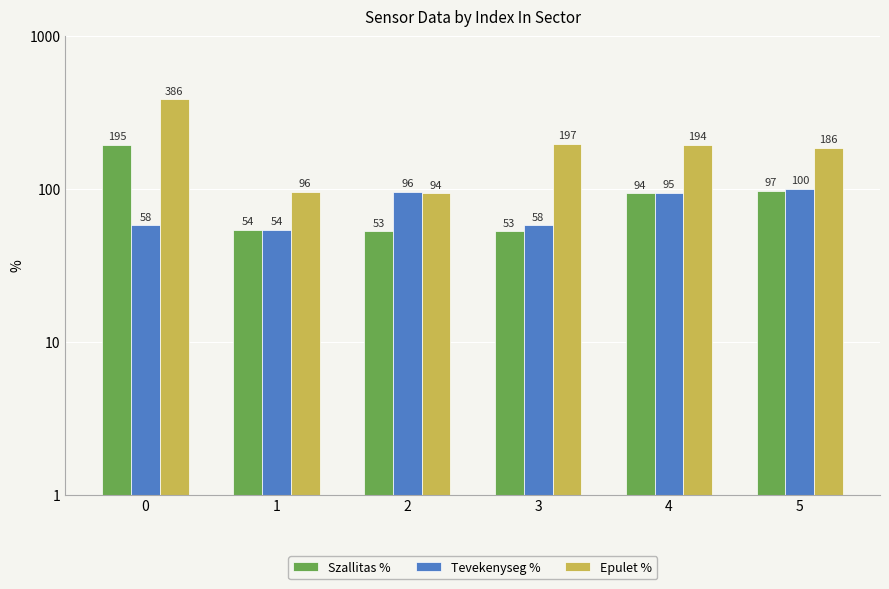

Is the value of Epulet % at 5 greater than the value of Szallitas % at 2?

Yes